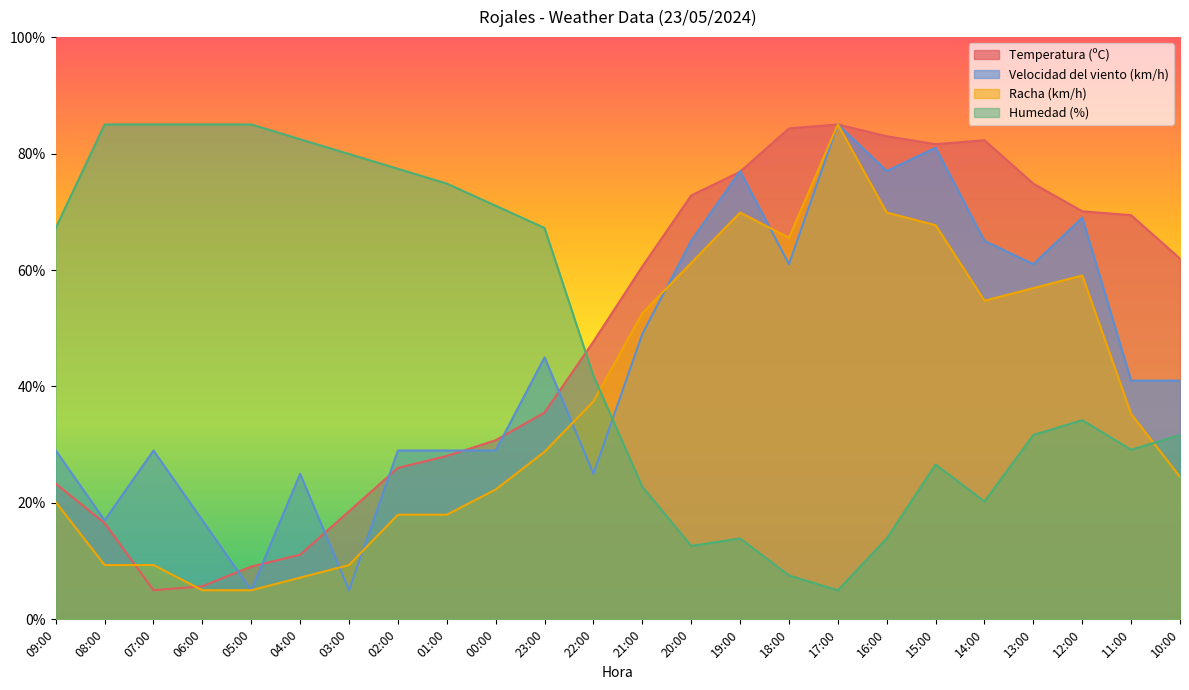

How many values in the Velocidad del viento (km/h) series are below 41?

11